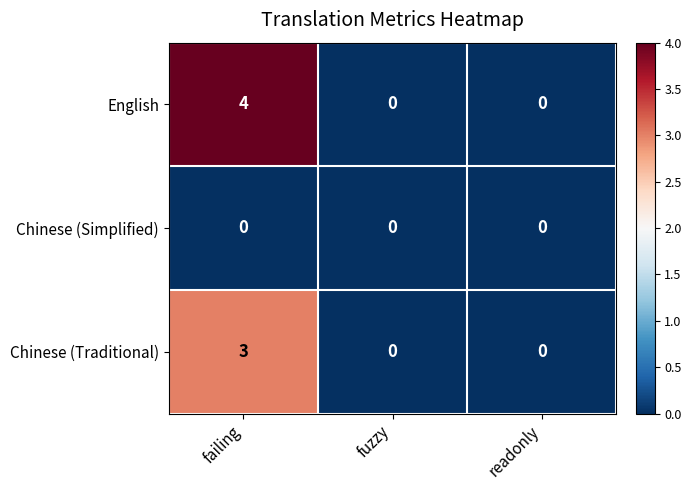

Reading right to left, transcribe all the data shown in this chart.

English: readonly=0	fuzzy=0	failing=4
Chinese (Simplified): readonly=0	fuzzy=0	failing=0
Chinese (Traditional): readonly=0	fuzzy=0	failing=3